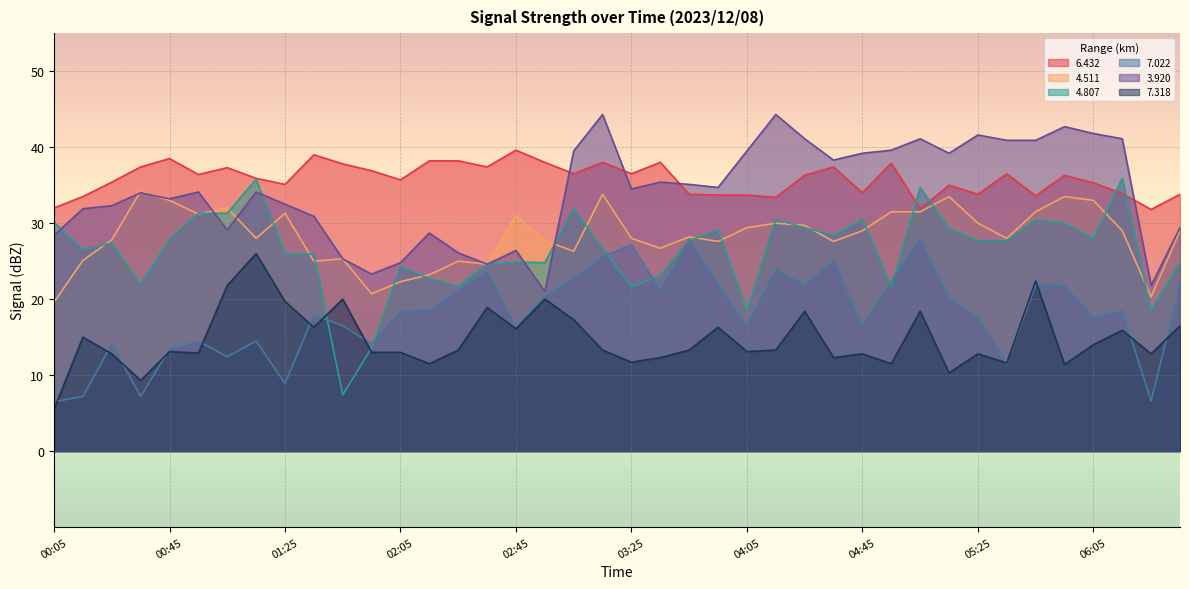

Rank the series by their maximum value, from highest to lowest.

3.920, 6.432, 4.807, 4.511, 7.022, 7.318